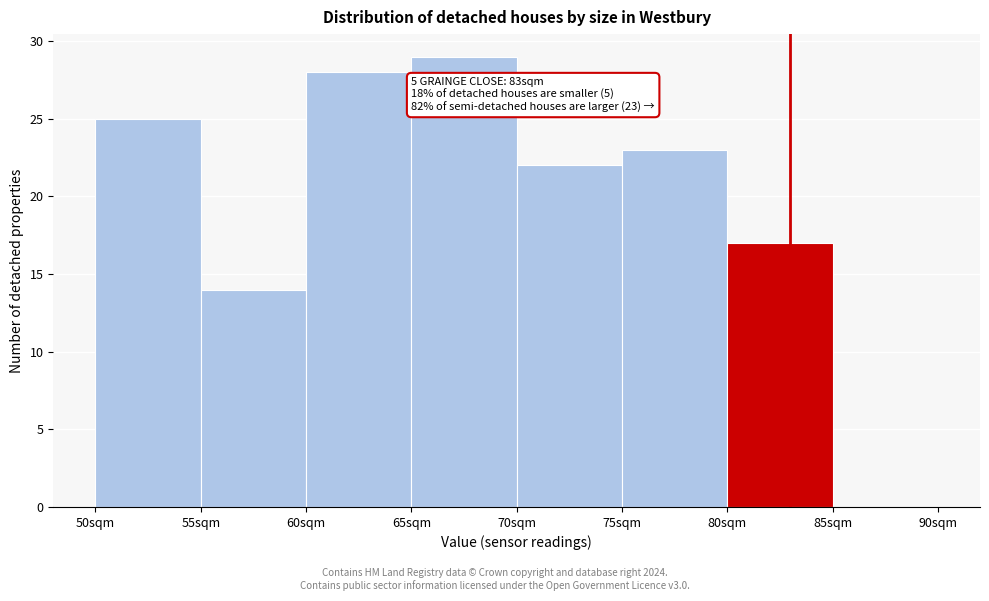

Which range on the x-axis has the tallest bar?

65 to 70